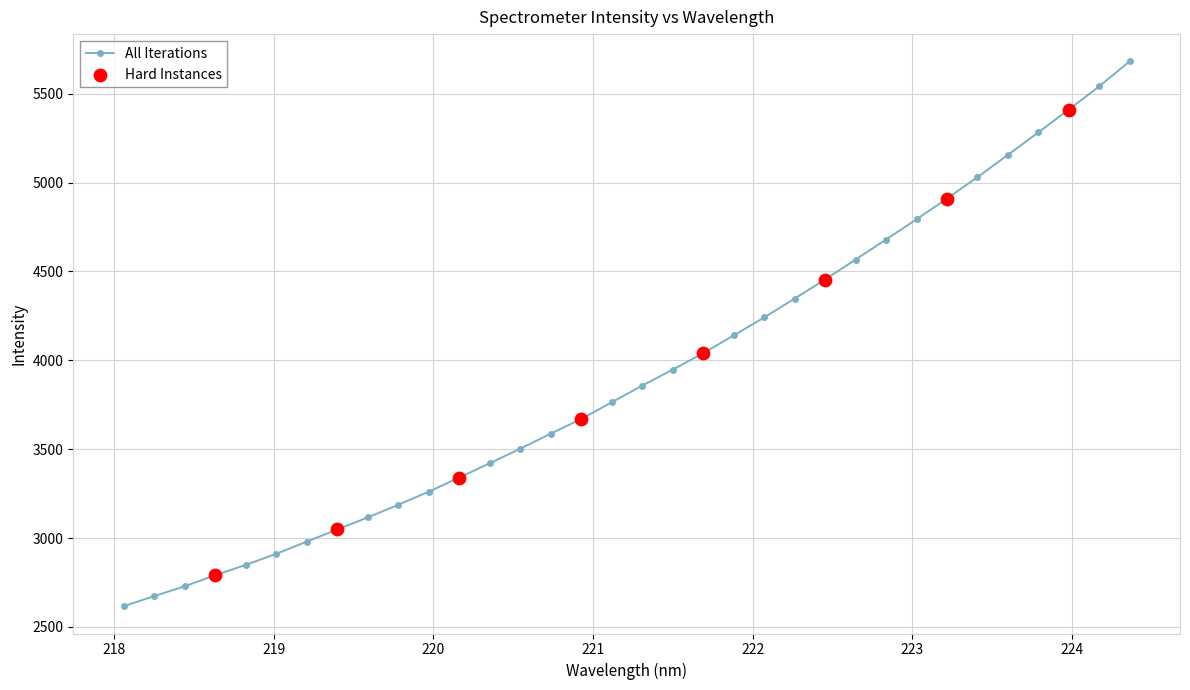

What is the value of the 5th point from the left?

2849.2